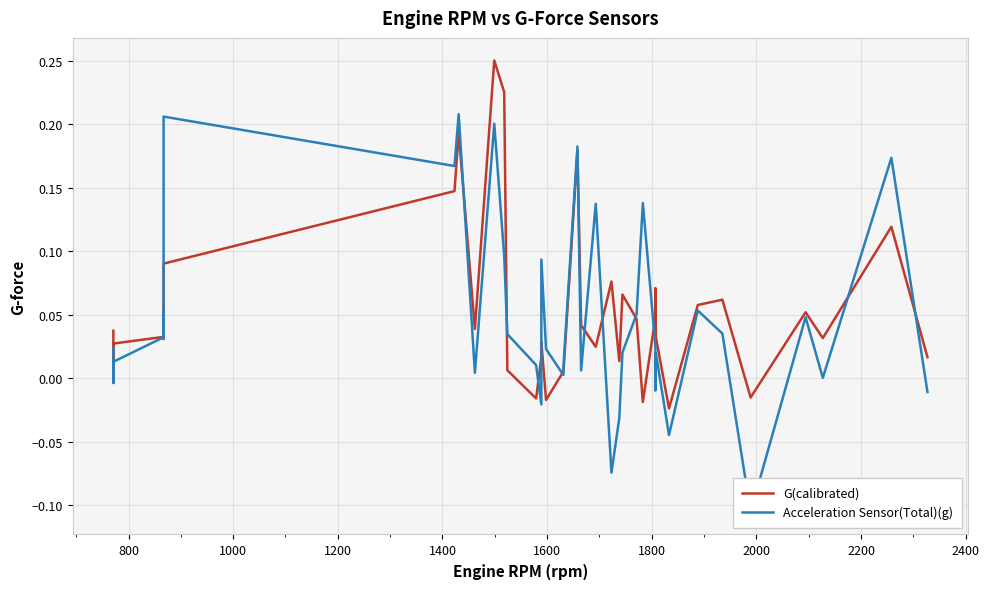

How many values in the Acceleration Sensor(Total)(g) series are below 0?

8